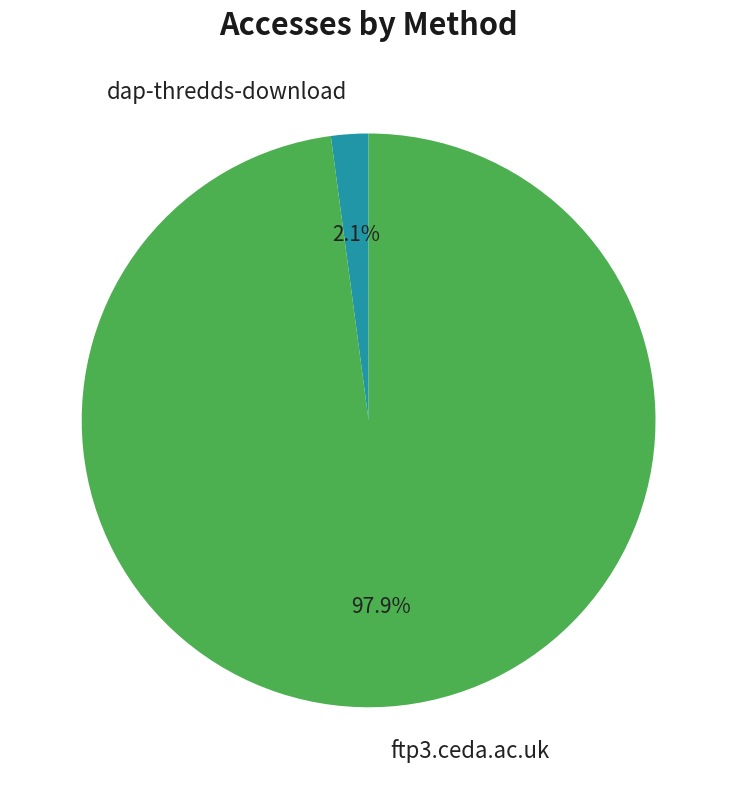

To the nearest percent, what percentage of the pie is ftp3.ceda.ac.uk?

98%